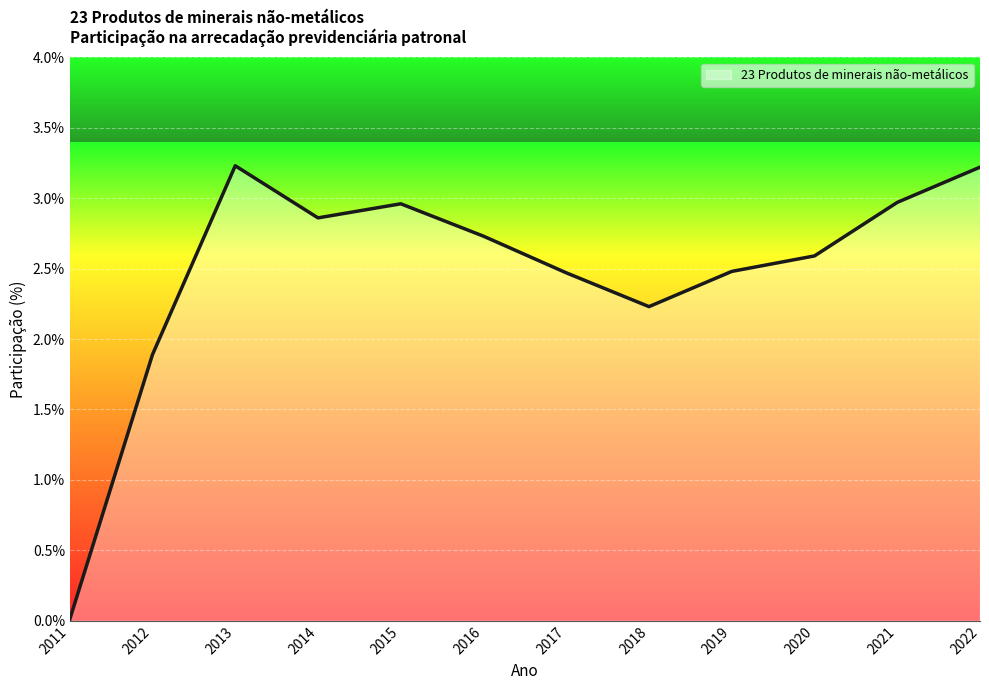

How many lines are shown in the chart?

1